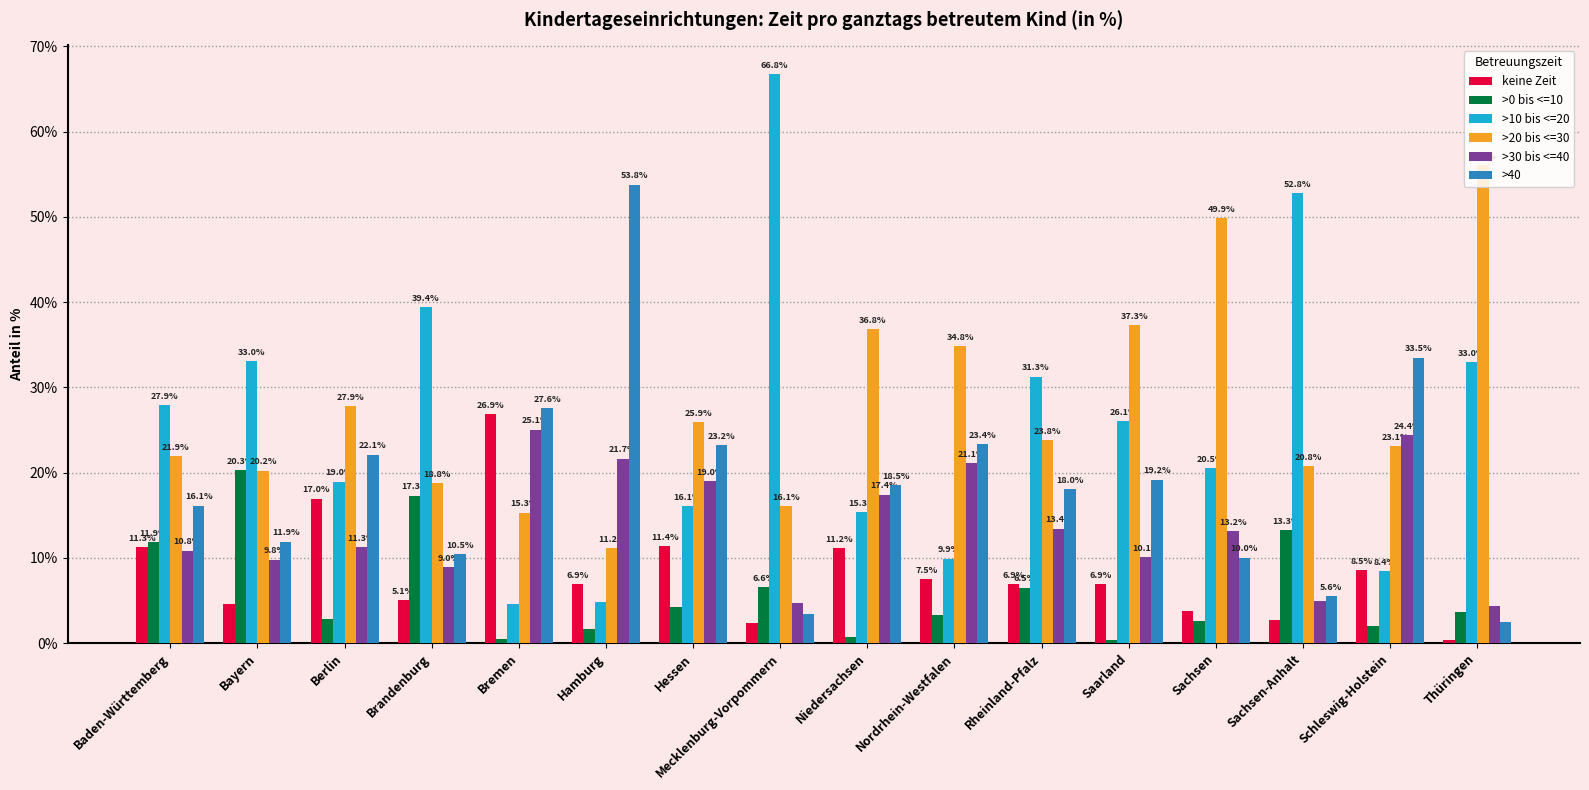

Which series has the widest spread of values?

>10 bis <=20